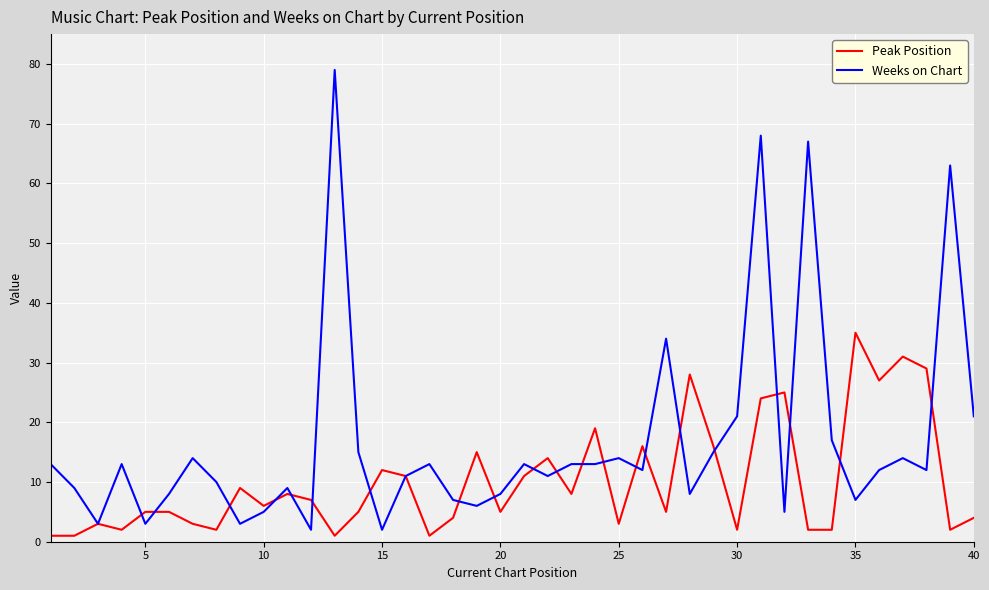

List the series in order of their overall mean, highest first.

Weeks on Chart, Peak Position